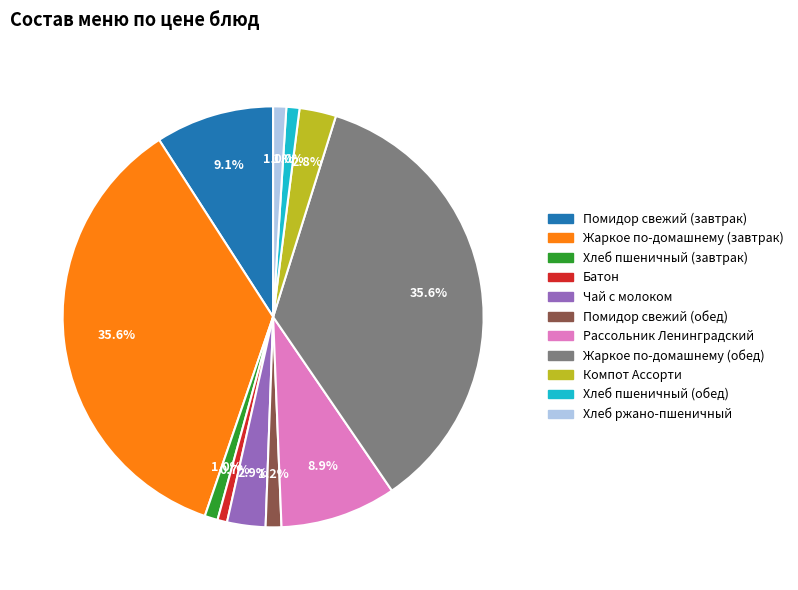

Is the sum of Жаркое по-домашнему (завтрак) and Рассольник Ленинградский greater than half?

No